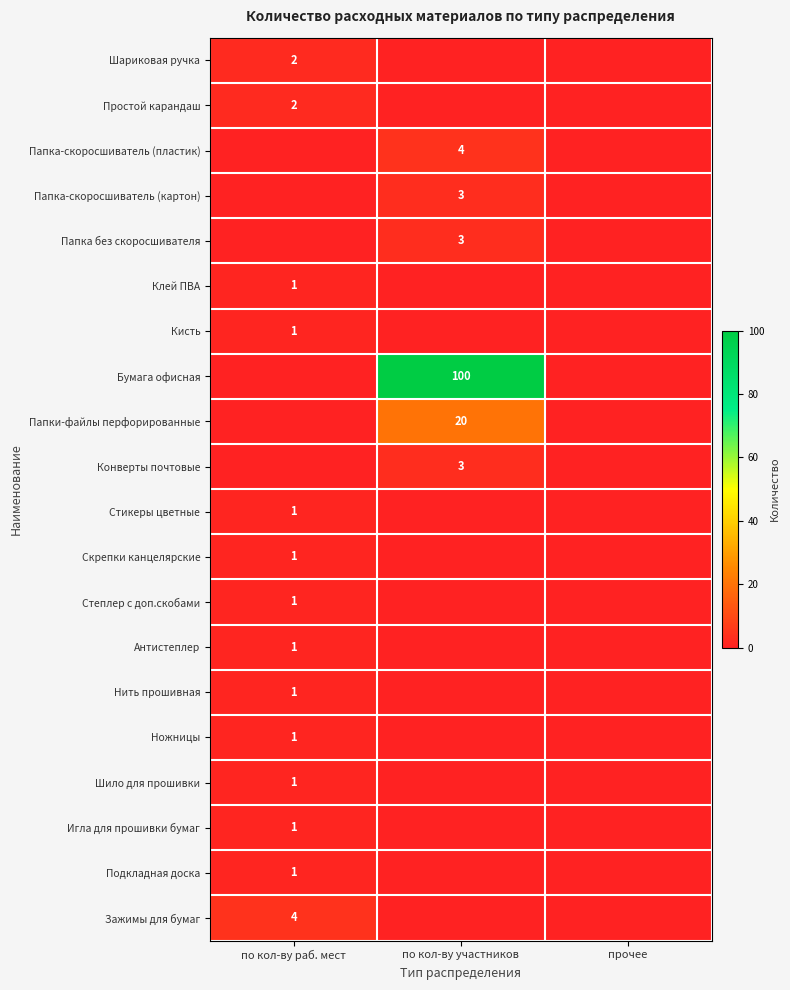

Is it true that Антистеплер equals 0 at прочее?

True